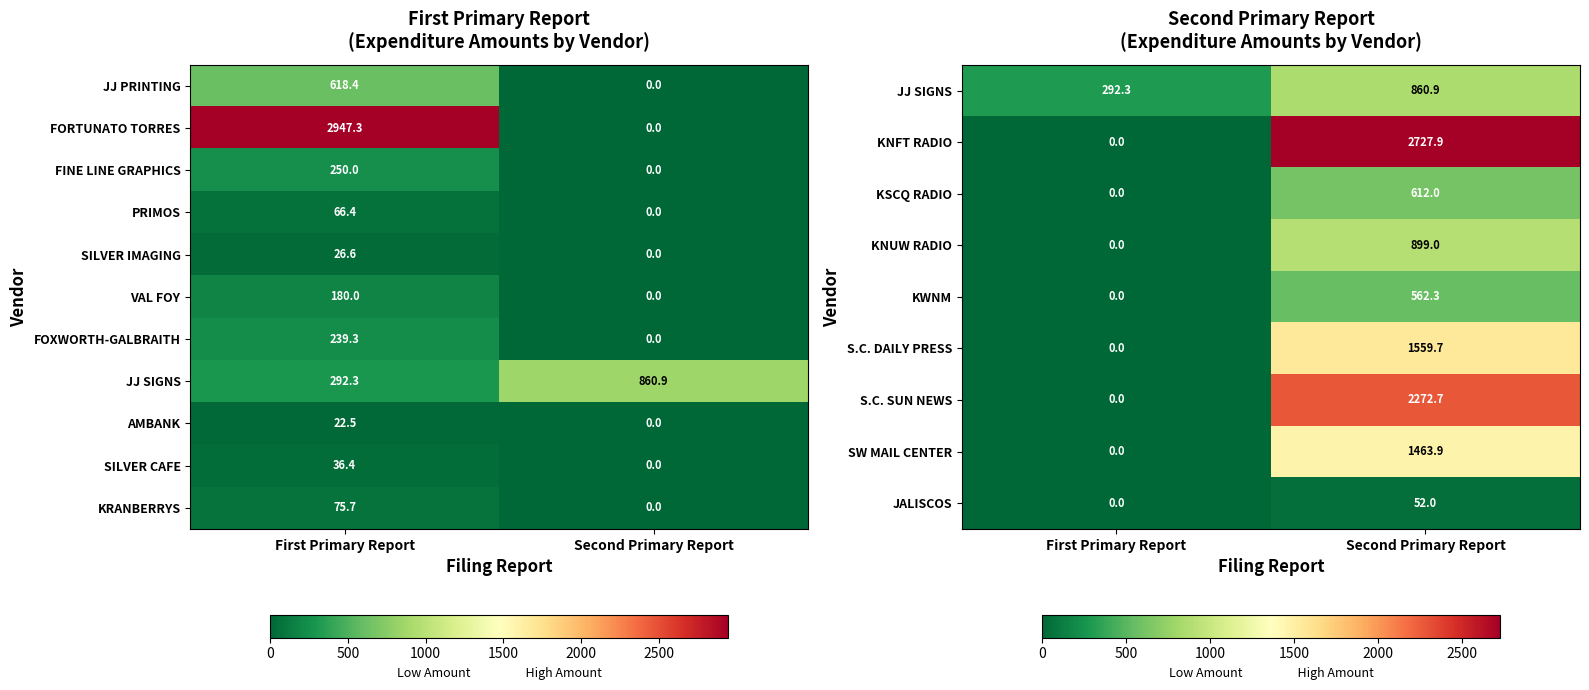

Is it true that FORTUNATO TORRES equals 4736.1 at First Primary Report?

False